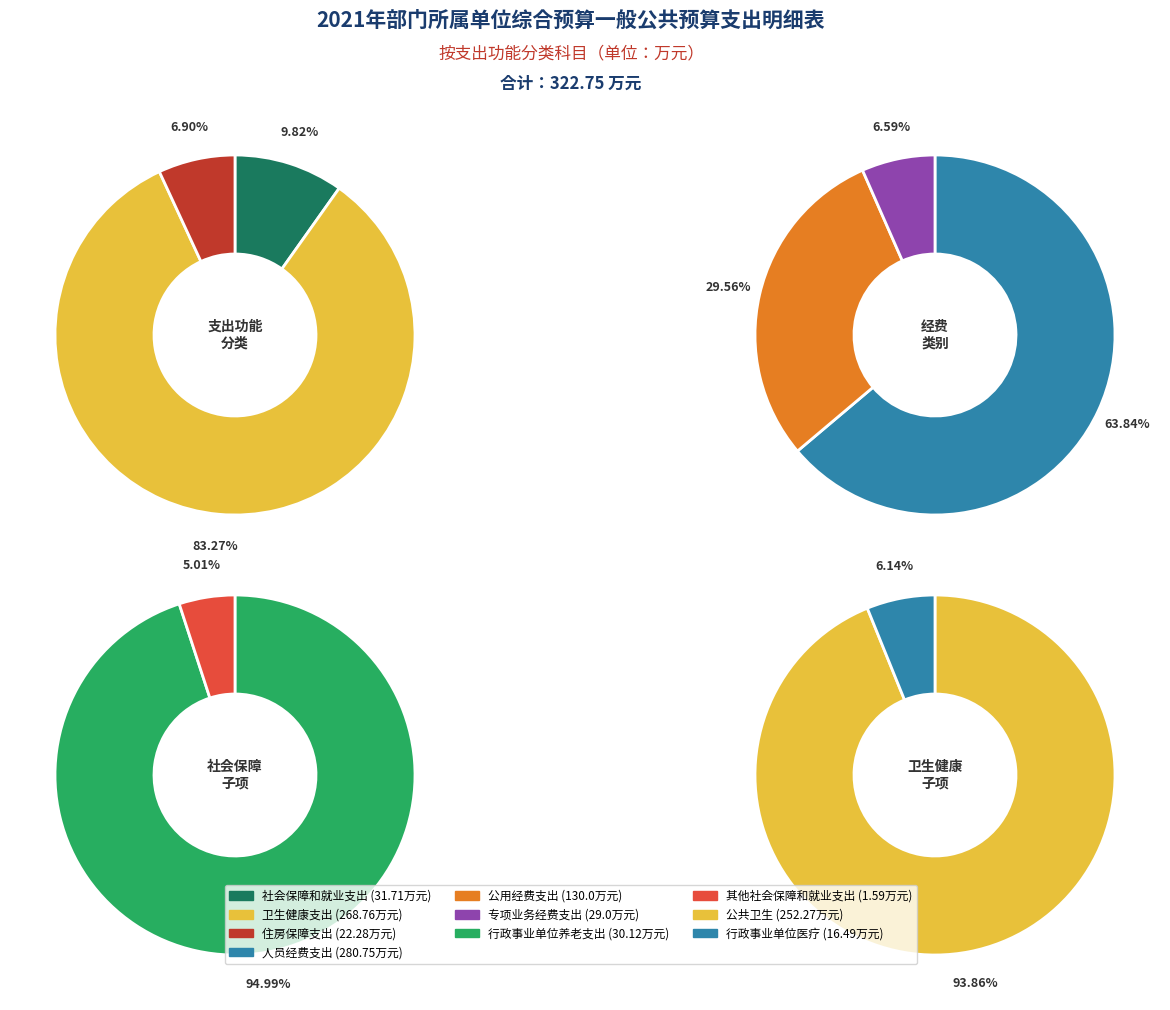

What is the change in value from 社会保障和就业支出 to 住房保障支出?

-9.4